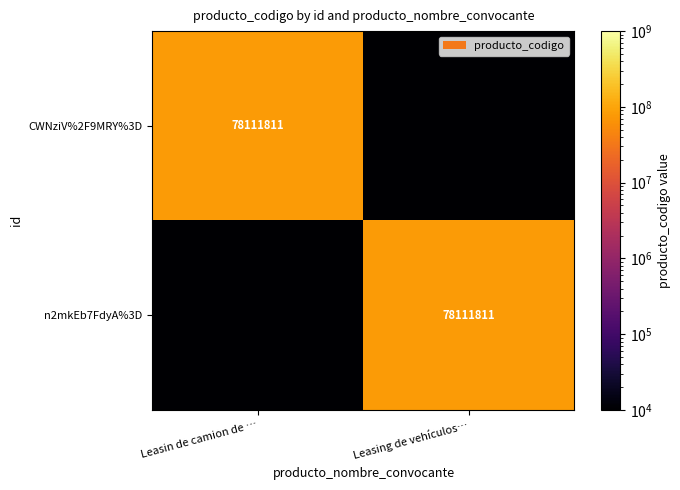

The value of n2mkEb7FdyA%3D at Leasing de vehículos… is 78111811.0. True or false?

True